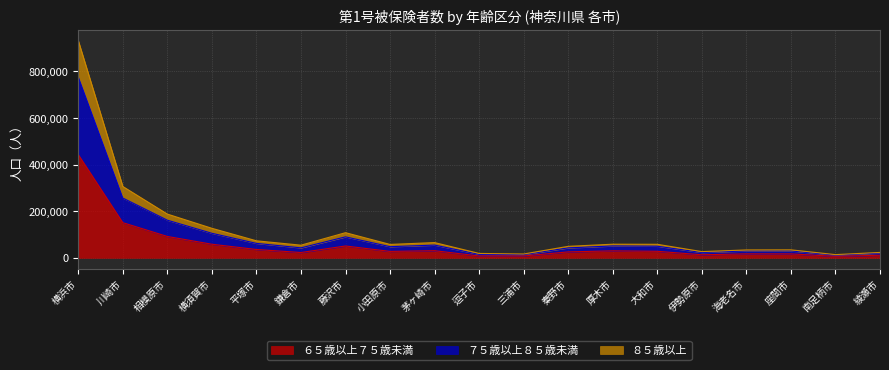

Which category has the highest value in the ６５歳以上７５歳未満 series?

横浜市